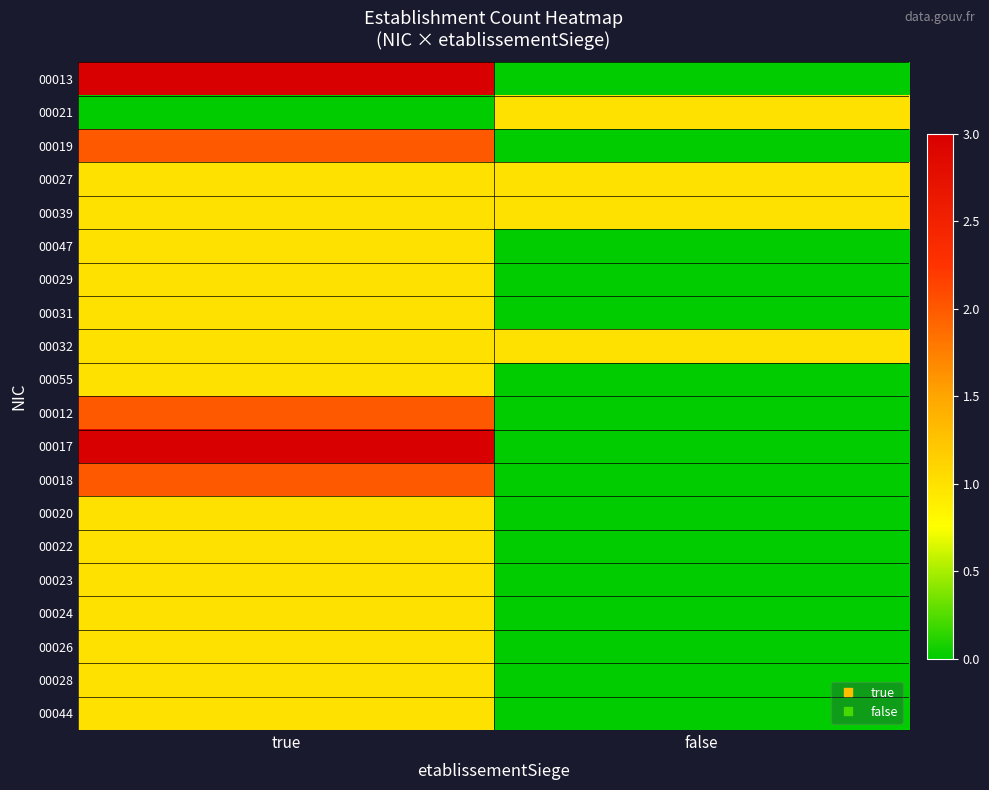

Rank the series by their maximum value, from lowest to highest.

00021, 00027, 00039, 00047, 00029, 00031, 00032, 00055, 00020, 00022, 00023, 00024, 00026, 00028, 00044, 00019, 00012, 00018, 00013, 00017